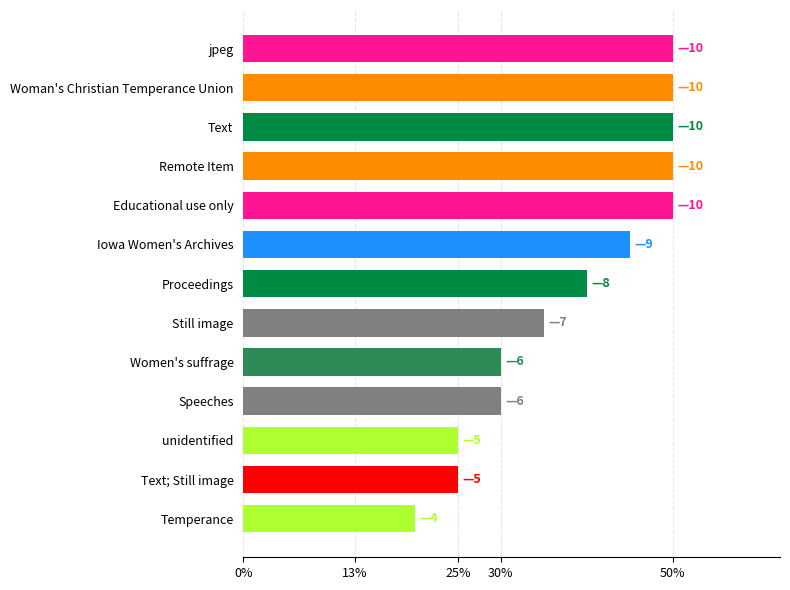

Does the chart contain any negative values?

No